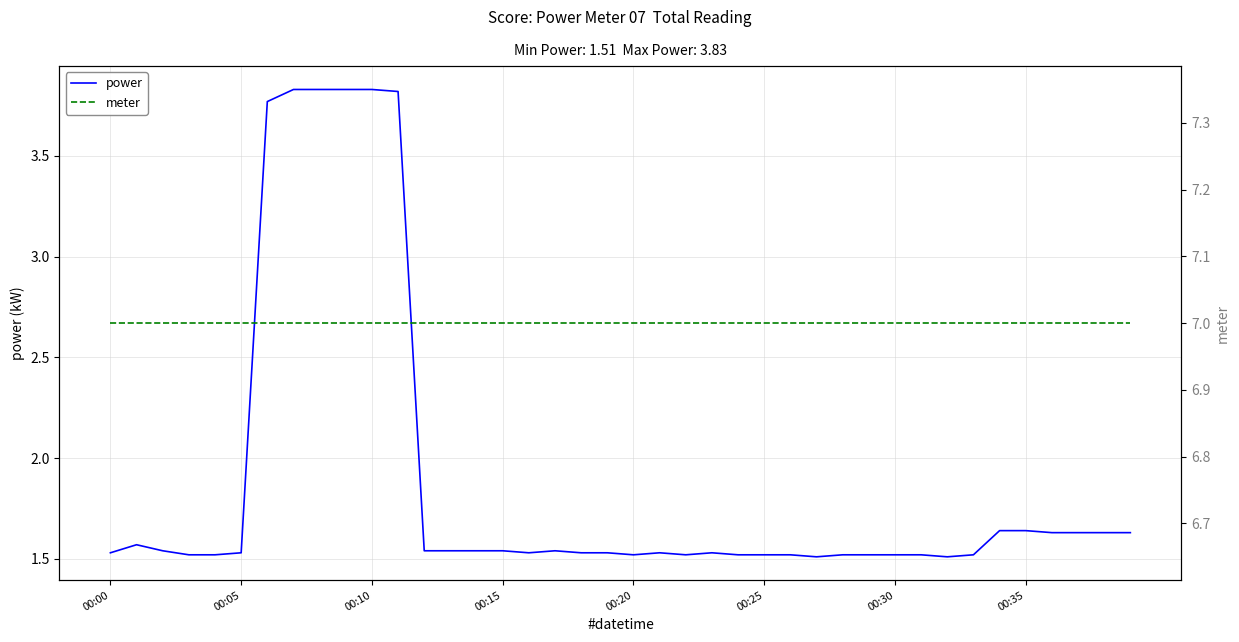

What is the minimum value shown in the chart?

1.5